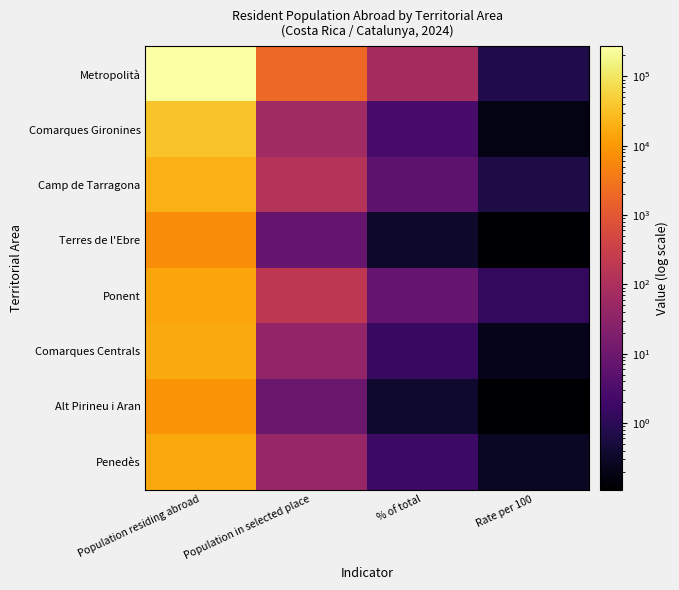

Which series changed the most between Population residing abroad and % of total?

Metropolità